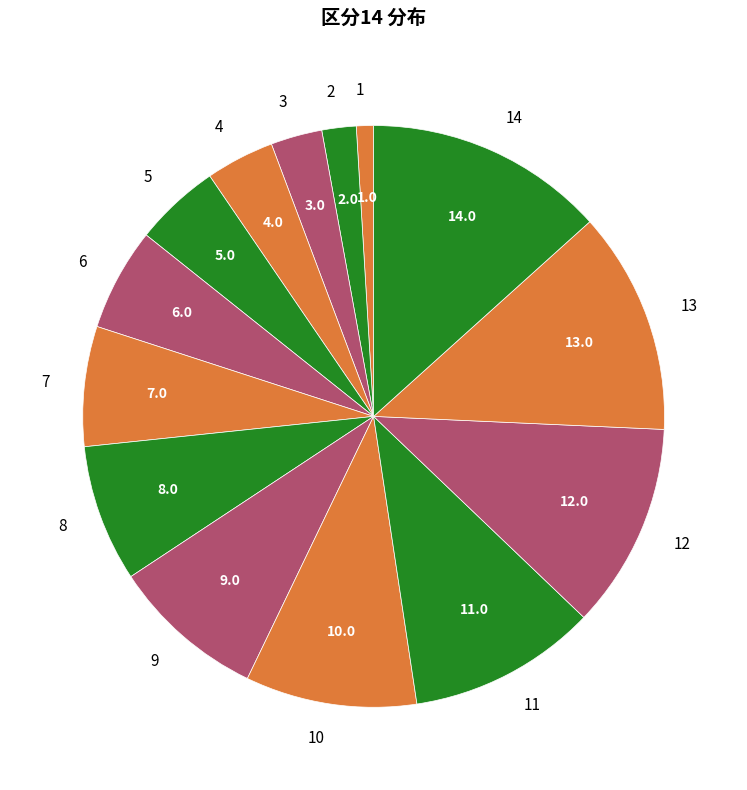

What is the largest slice in the pie chart?

14